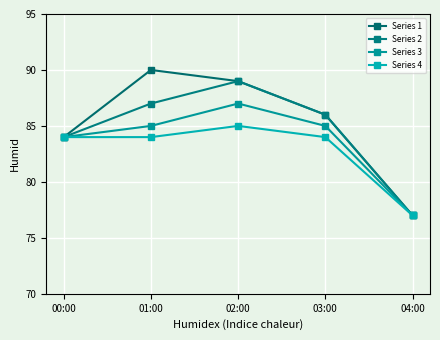

In Series 2, how many points are higher than both neighbors (excluding endpoints)?

1